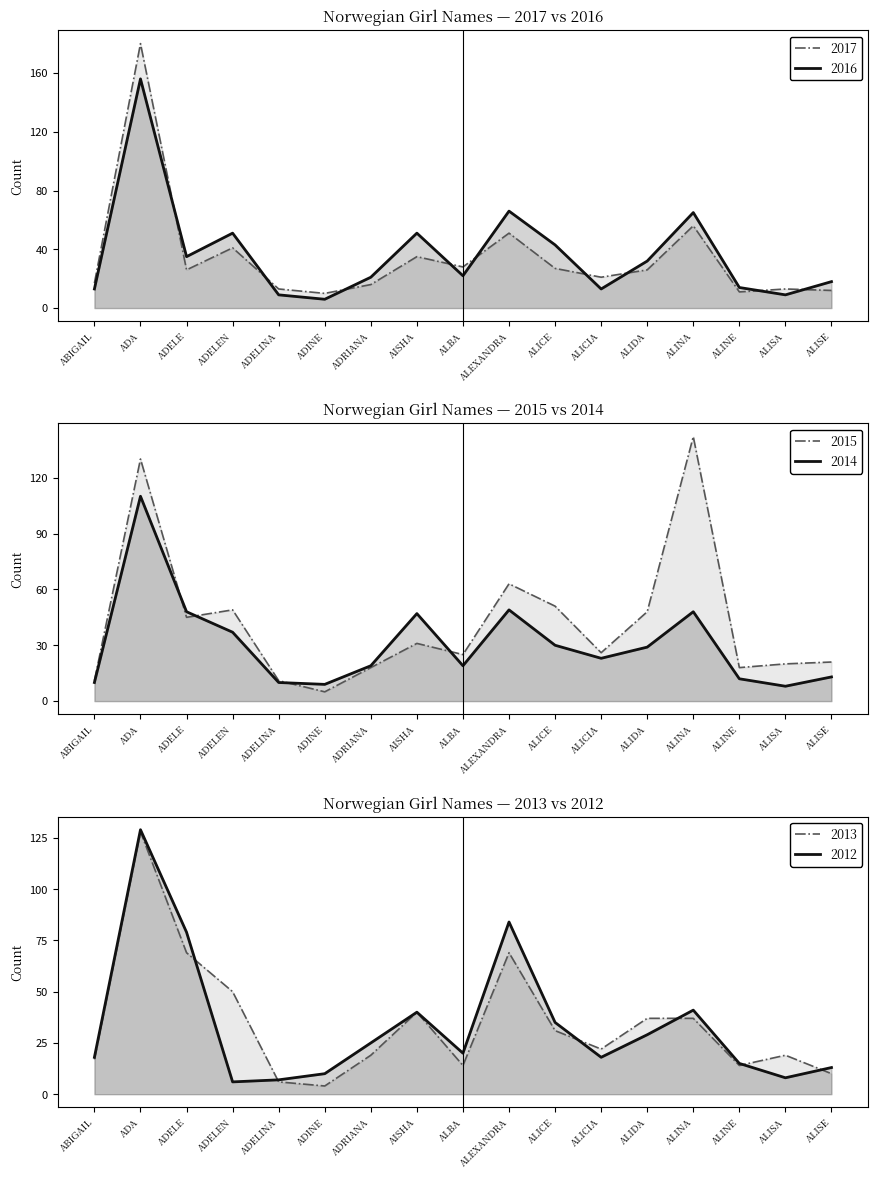

How many data points does each series have?

17